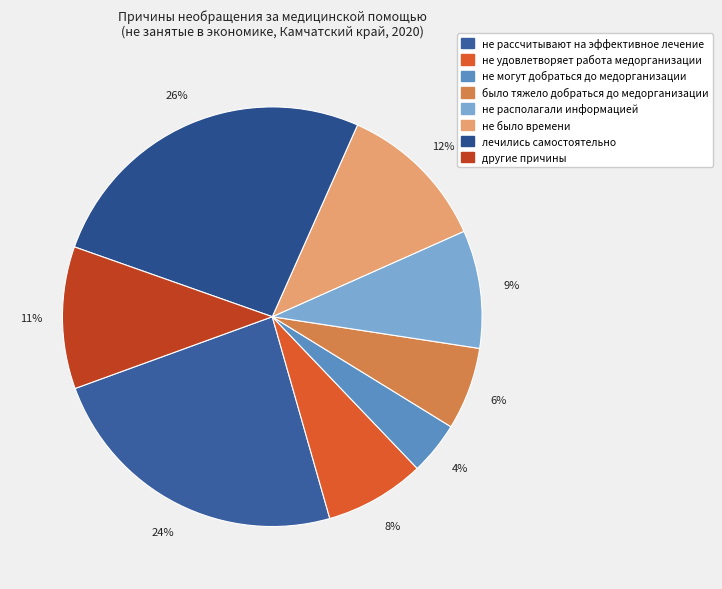

Is другие причины the majority of the pie?

No